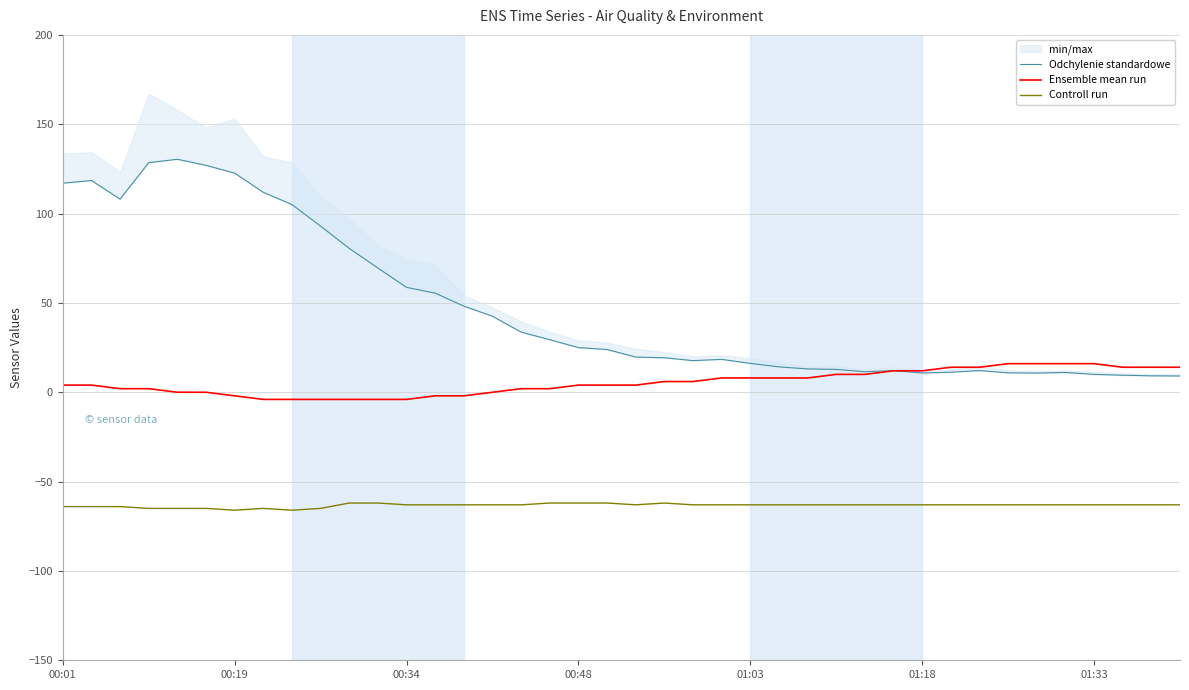

True or false: Ensemble mean run and Controll run cross at least once.

False